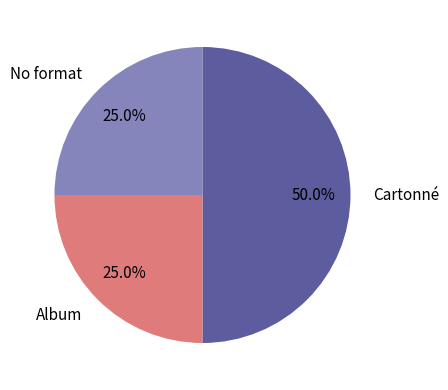

What portion of the pie excludes Album?

75.0%